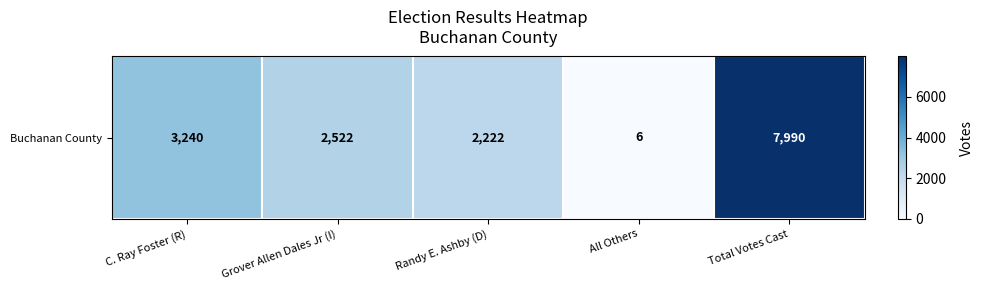

Count the number of categories in the chart.

5